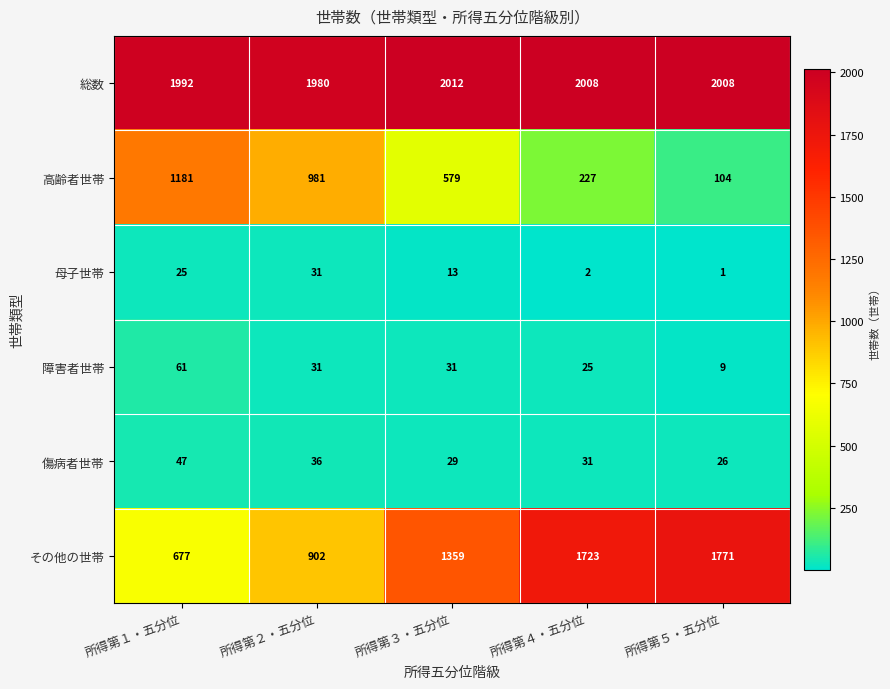

How many series are shown in this chart?

6